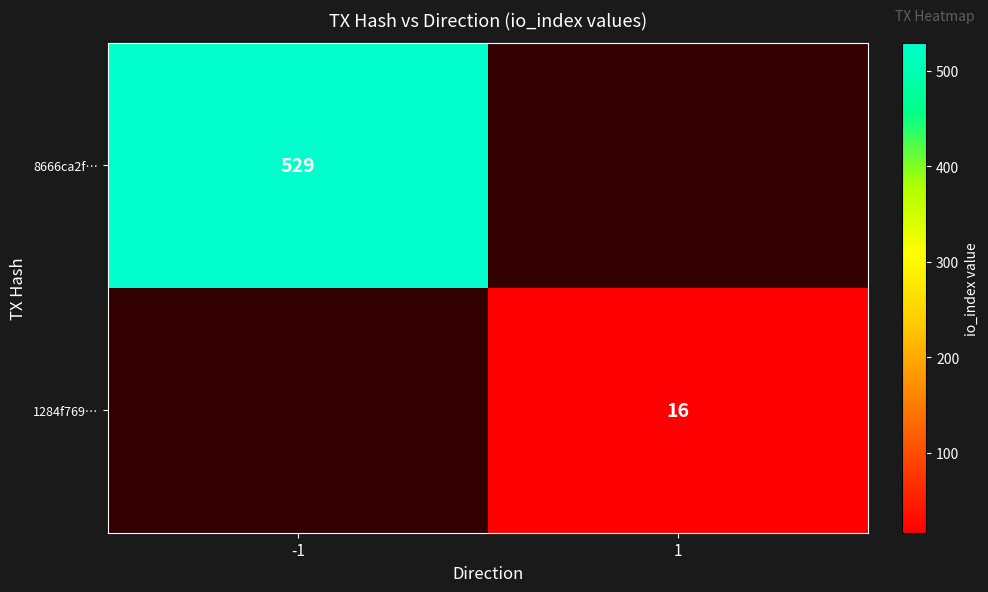

Is it true that 1284f769… equals 8 at 1?

False